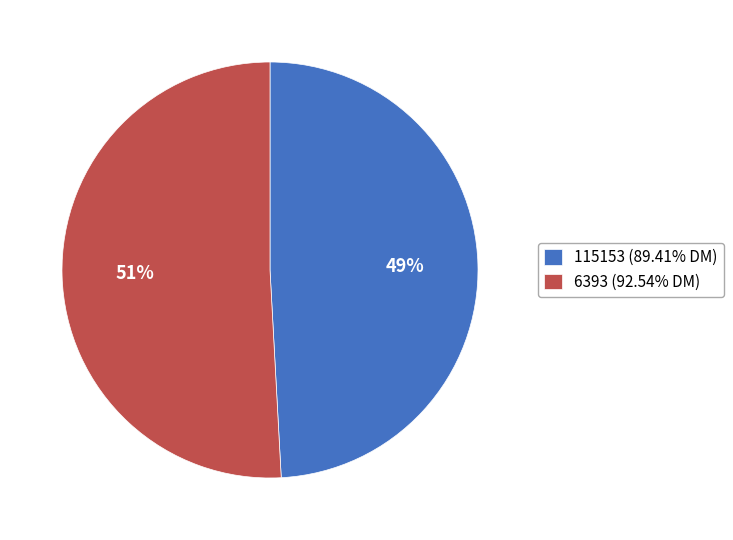

Is the sum of 115153 (89.41% DM) and 6393 (92.54% DM) greater than half?

Yes